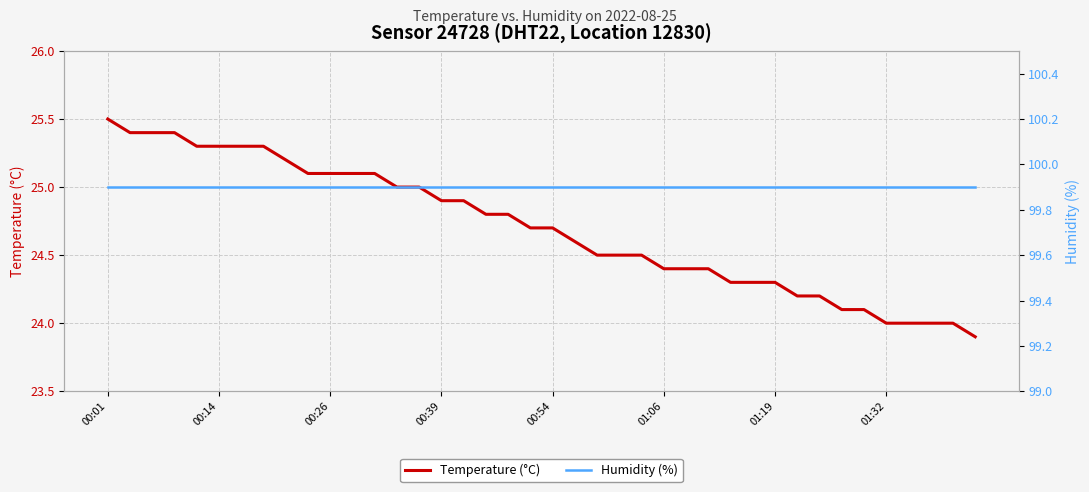

Rank the series by their average value, from highest to lowest.

Humidity (%), Temperature (°C)